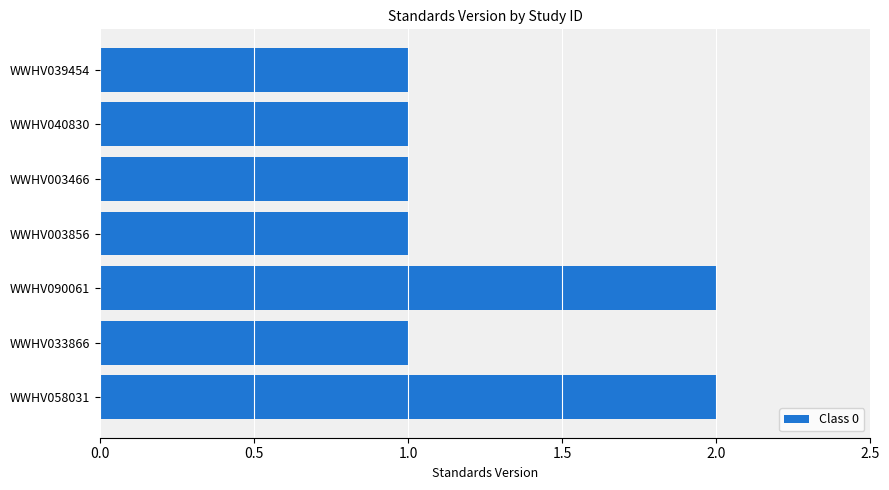

Does the chart contain any negative values?

No